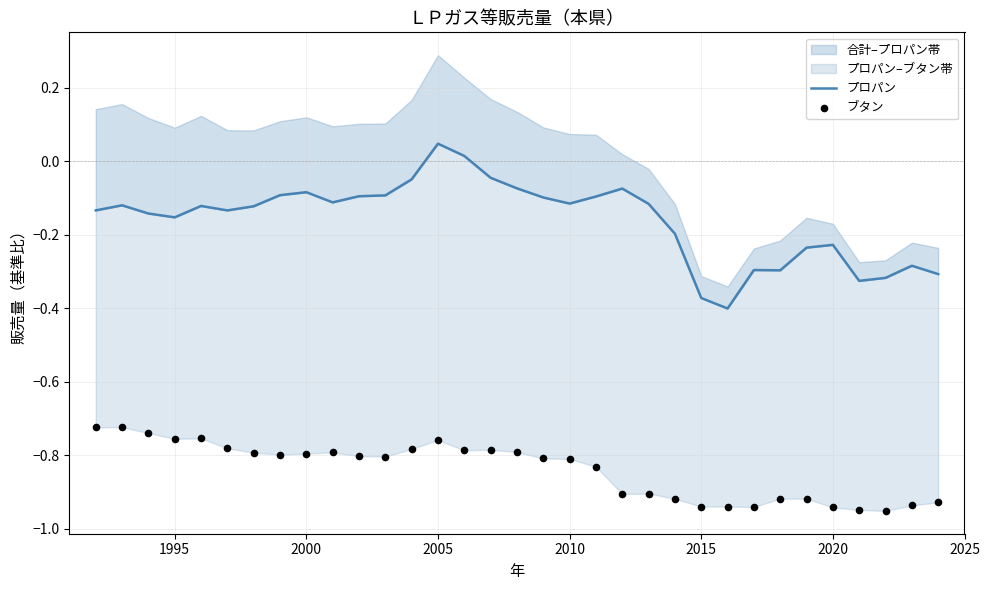

At which category is the sum across all series the highest?

2005